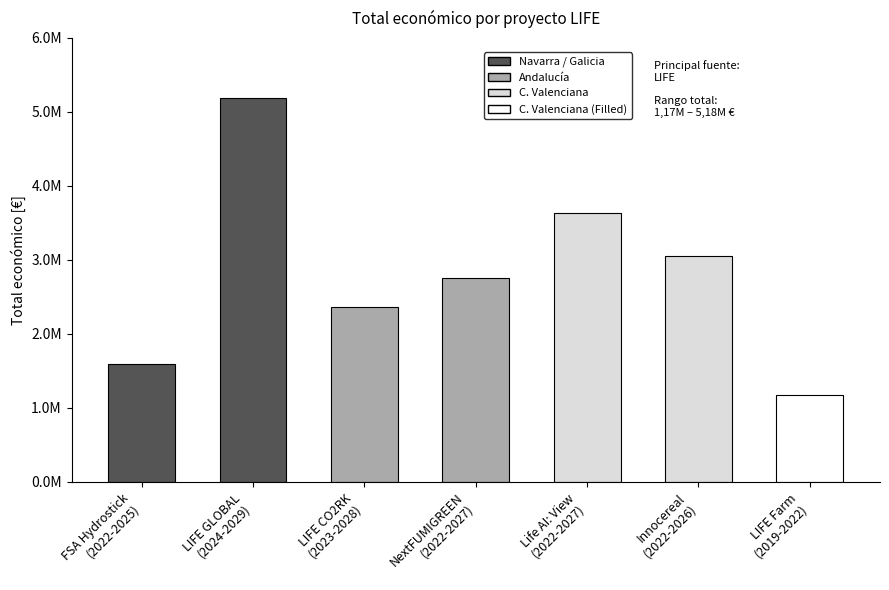

What is the ratio of the value at Life AI: View
(2022-2027) to the value at LIFE Farm
(2019-2022)?

3.1